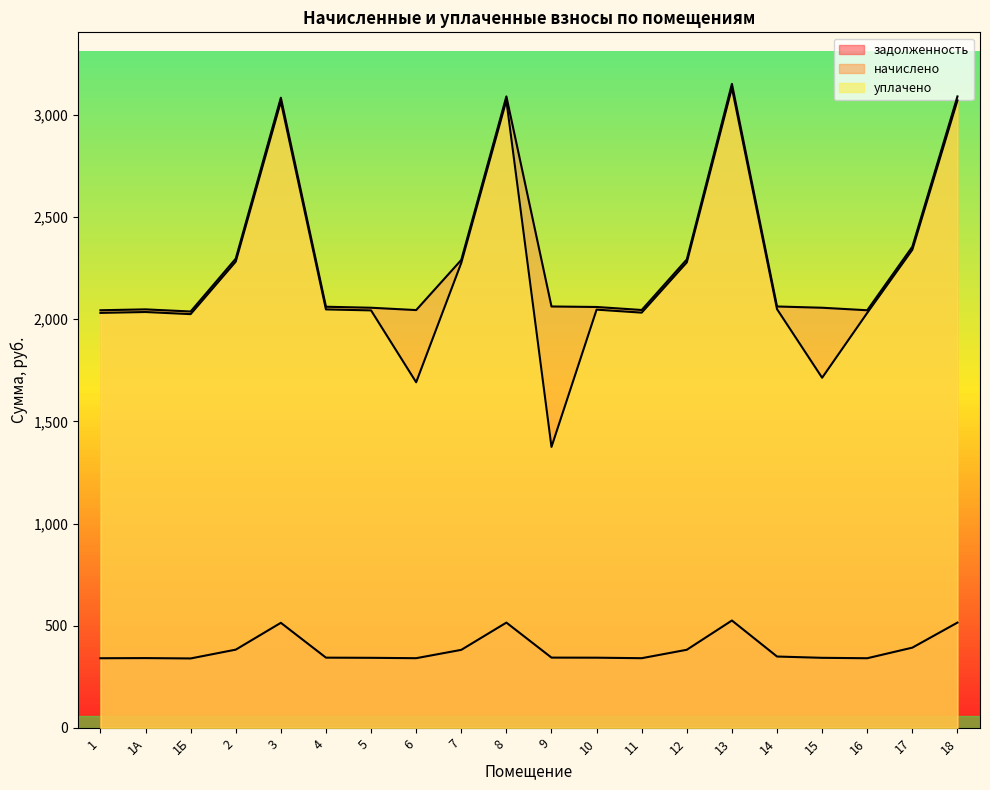

Rank the categories by начислено value from highest to lowest.

13, 8, 18, 3, 17, 2, 12, 7, 9, 14, 4, 10, 5, 15, 1А, 11, 6, 1, 16, 1Б